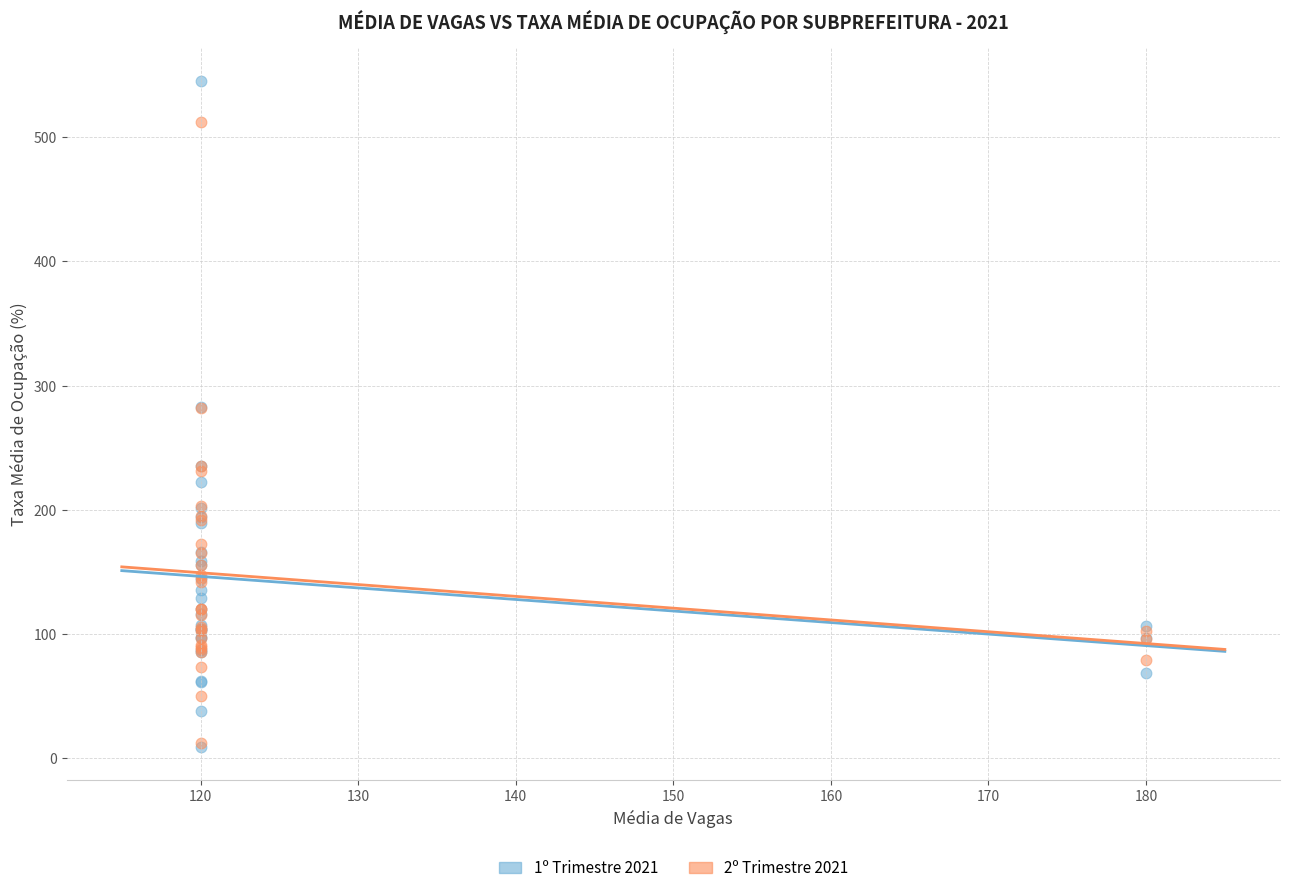

Which series has the largest Y range (max minus min)?

1º Trimestre 2021